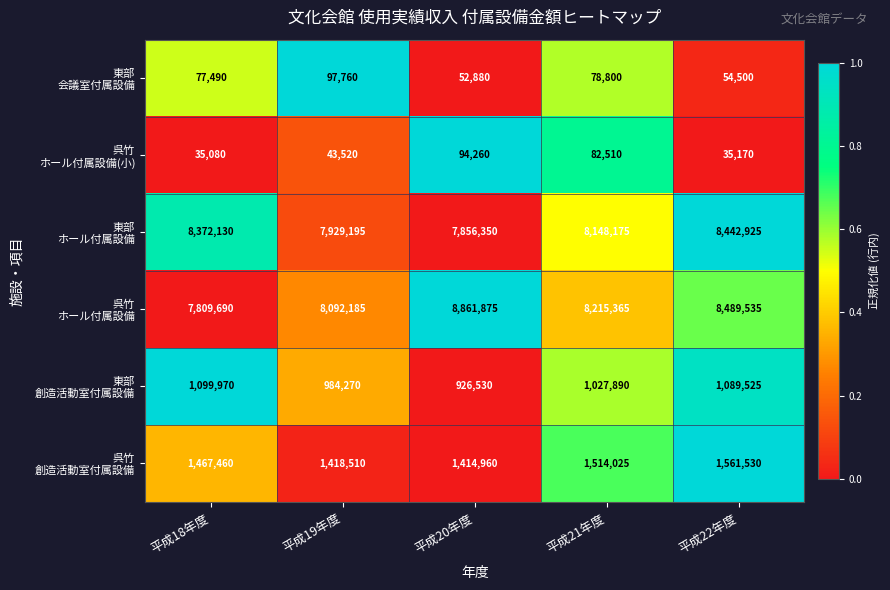

What is the total value across all series at 平成20年度?

19206855